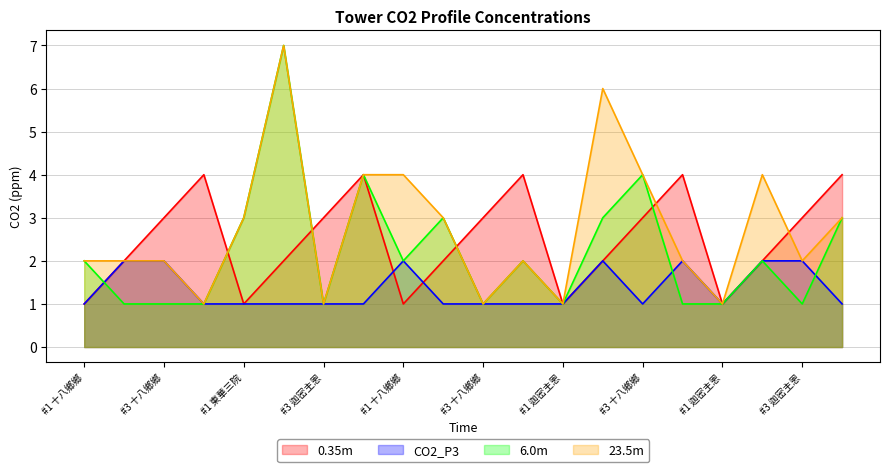

True or false: 6.0m has a value of 0 at SC20SL032.

False